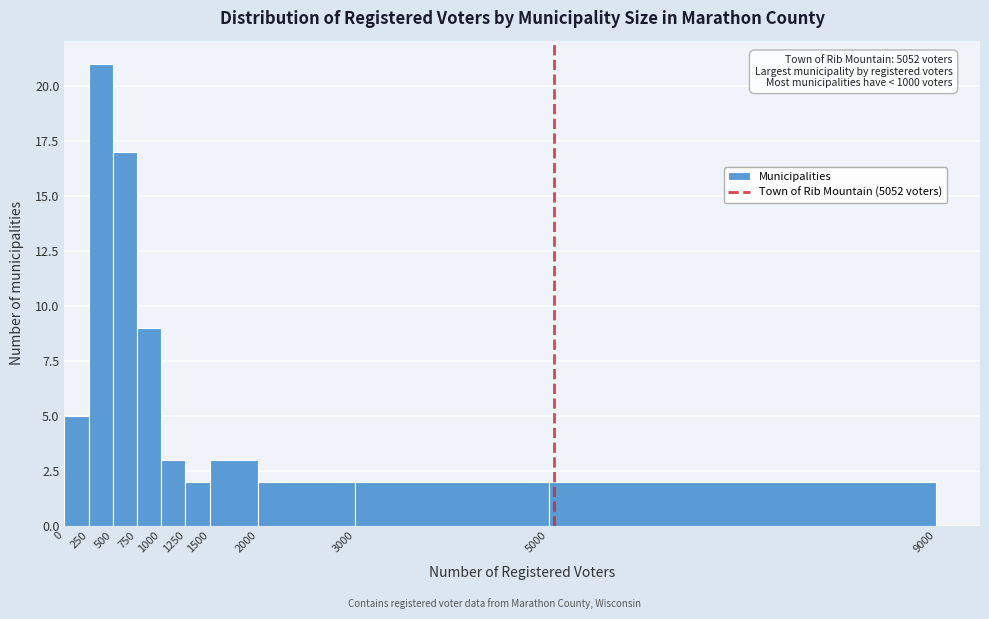

Over which range of the x-axis is the bar tallest?

250 to 500